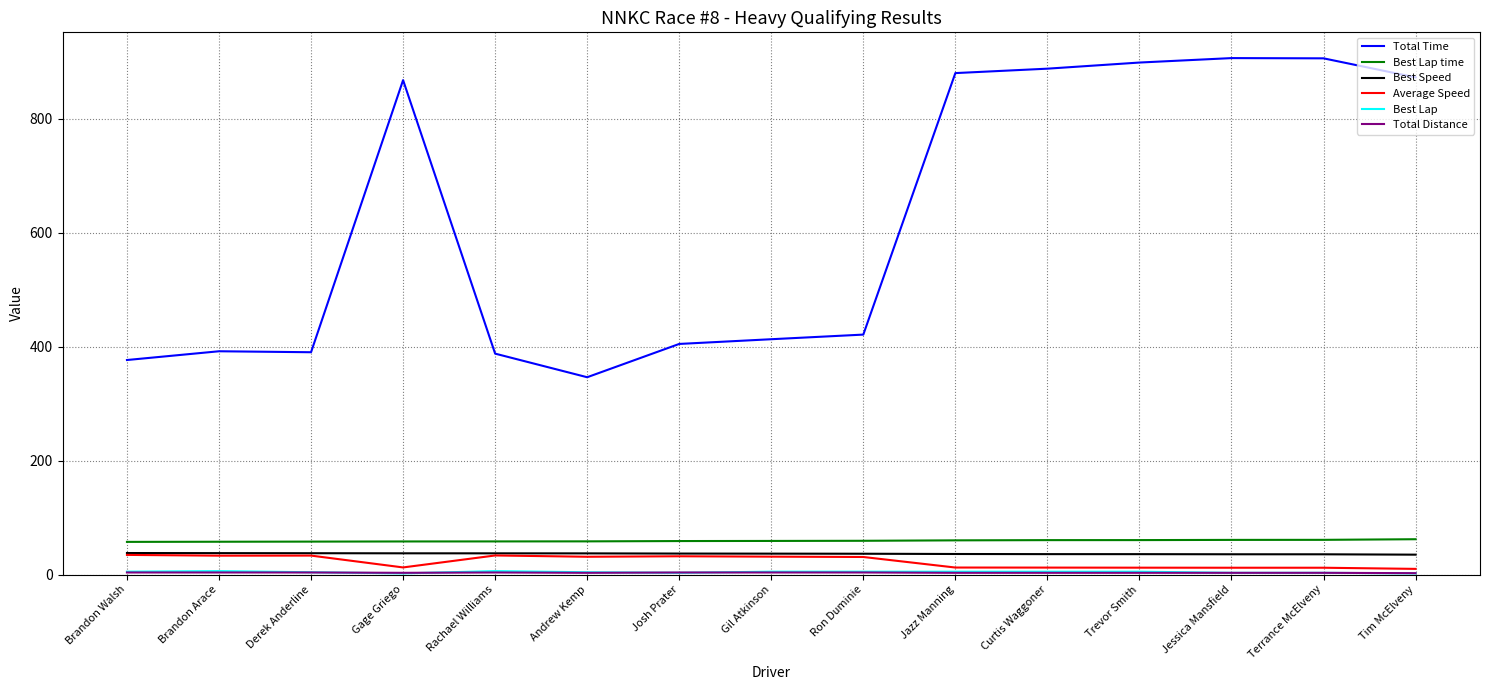

What is the maximum value shown in the chart?

906.0